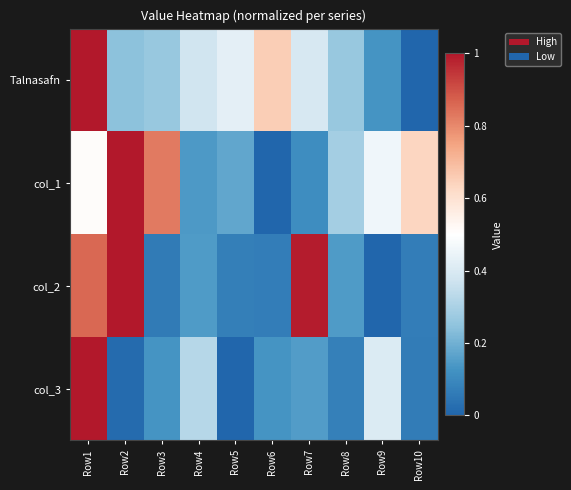

Which series has the widest spread of values?

Talnasafn